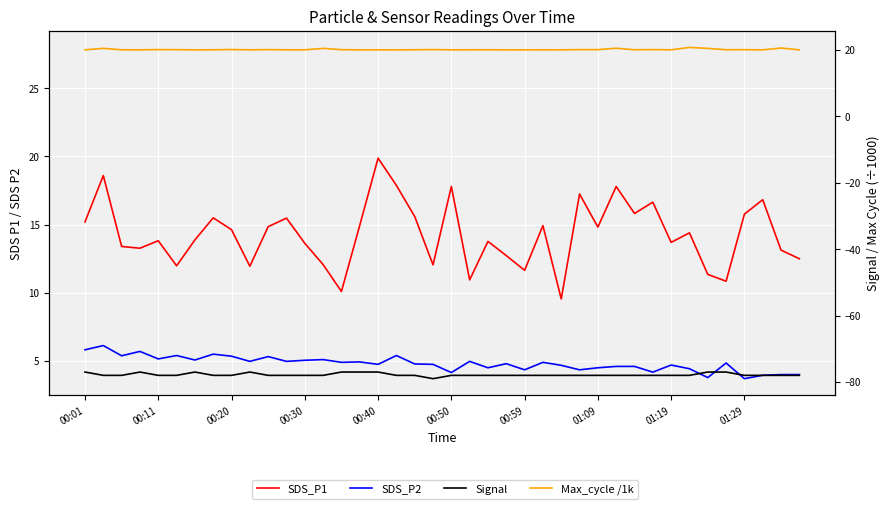

Which series has the widest spread of values?

SDS_P1